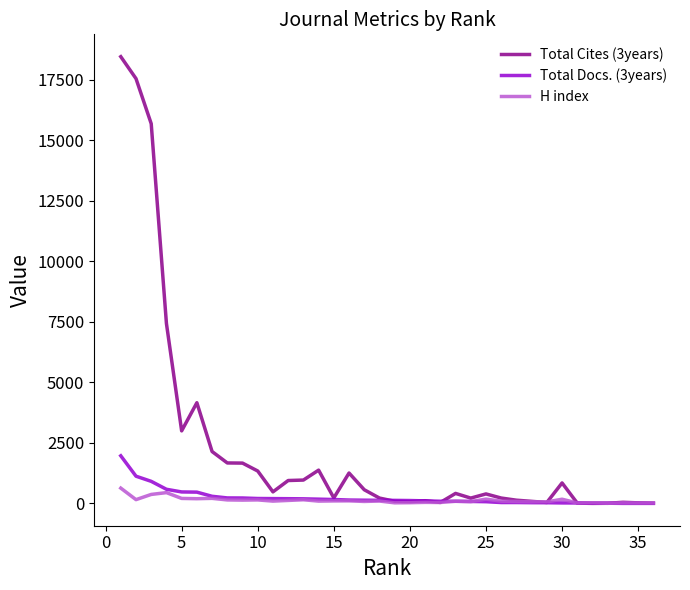

Which series has the largest range (max minus min)?

Total Cites (3years)